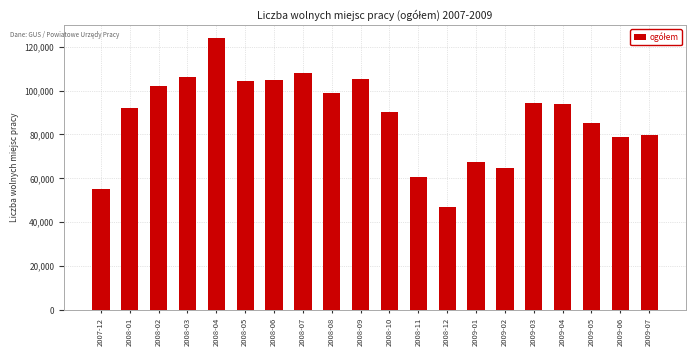

What is the label of the 5th bar from the right?

2009-03